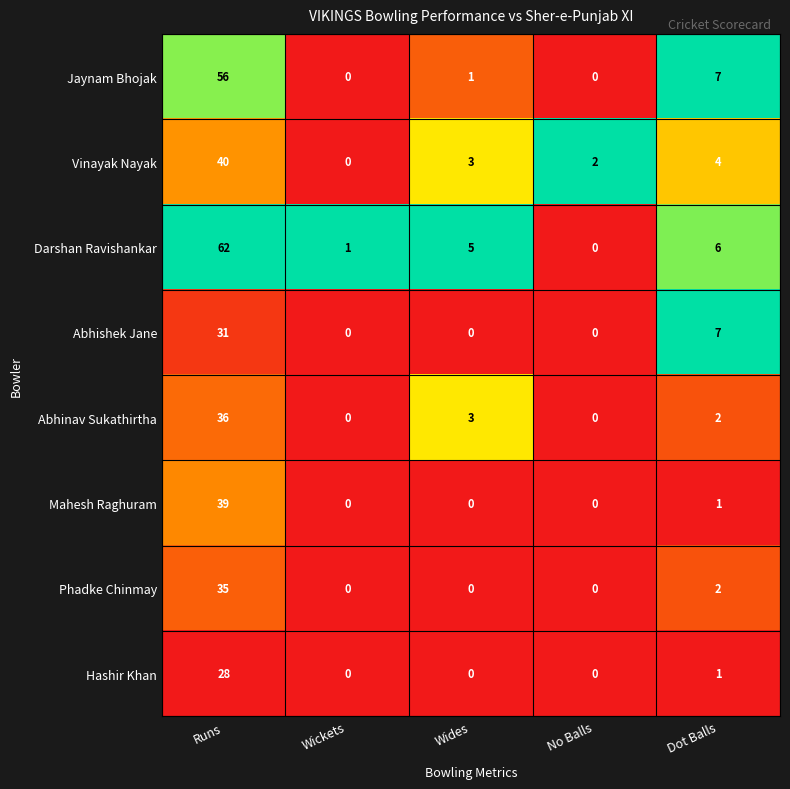

Is it true that Abhishek Jane equals 0 at Wides?

True